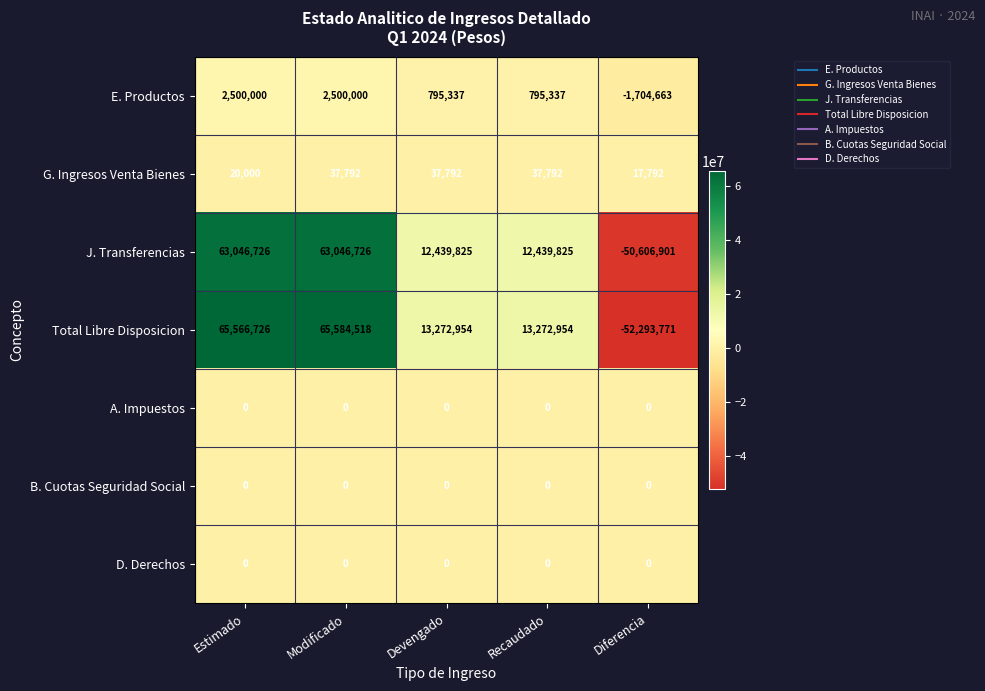

What is the spread (max minus min) of values at Recaudado?

13272954